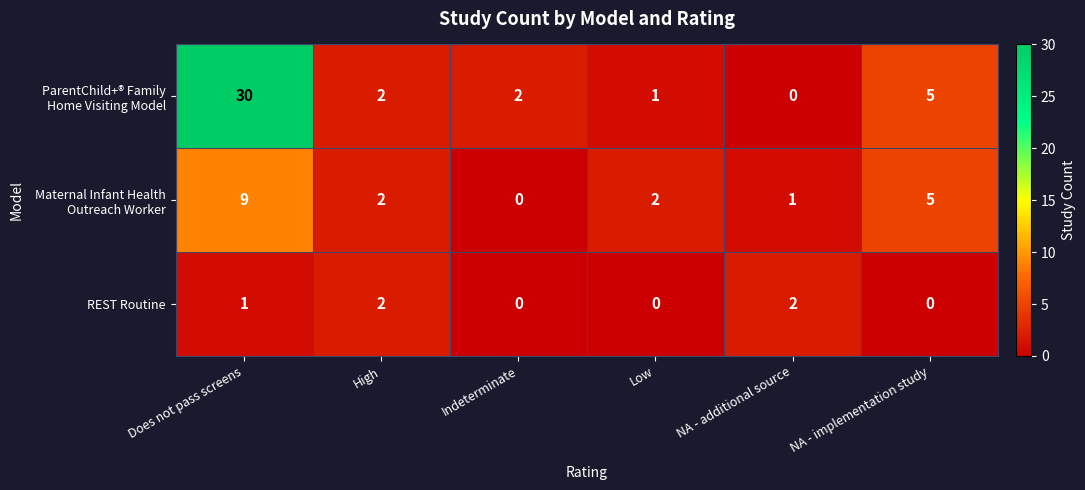

What is the sum of the REST Routine values at Does not pass screens and NA - additional source?

3